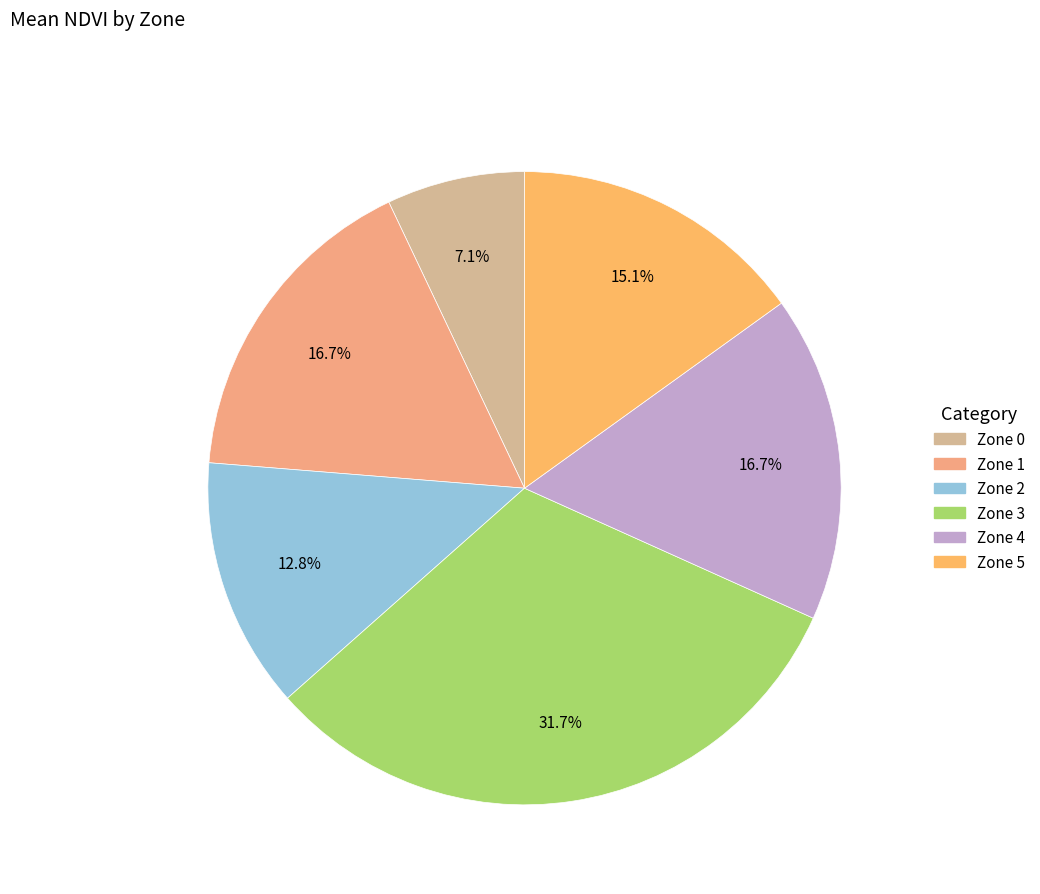

Is there a majority slice in this chart?

No